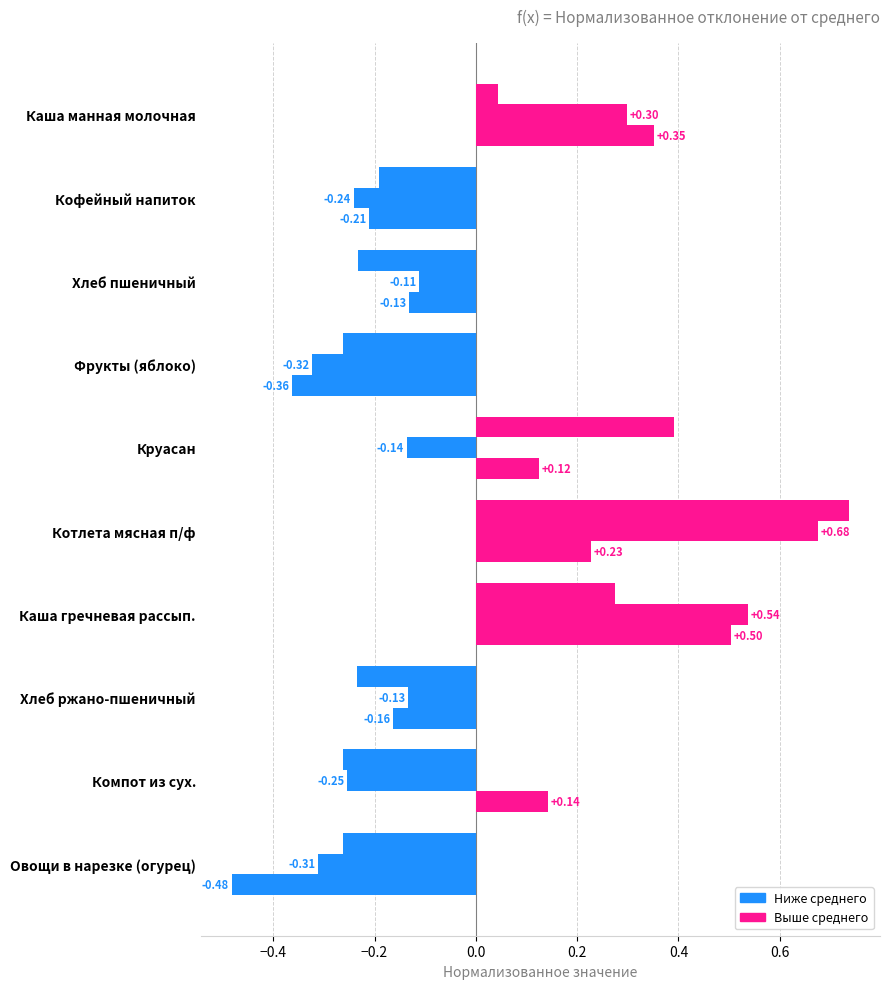

Reading left to right, transcribe all the data shown in this chart.

Калорийность: 0.4	-0.2	-0.1	-0.4	0.1	0.2	0.5	-0.2	0.1	-0.5
Белки: 0.3	-0.2	-0.1	-0.3	-0.1	0.7	0.5	-0.1	-0.3	-0.3
Жиры: 0.0	-0.2	-0.2	-0.3	0.4	0.7	0.3	-0.2	-0.3	-0.3